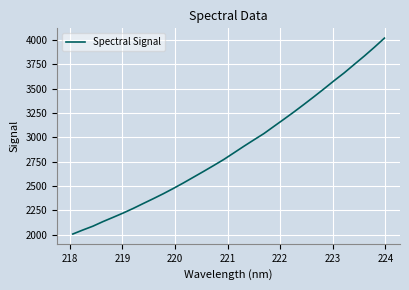

What is the maximum value shown in the chart?

4020.8